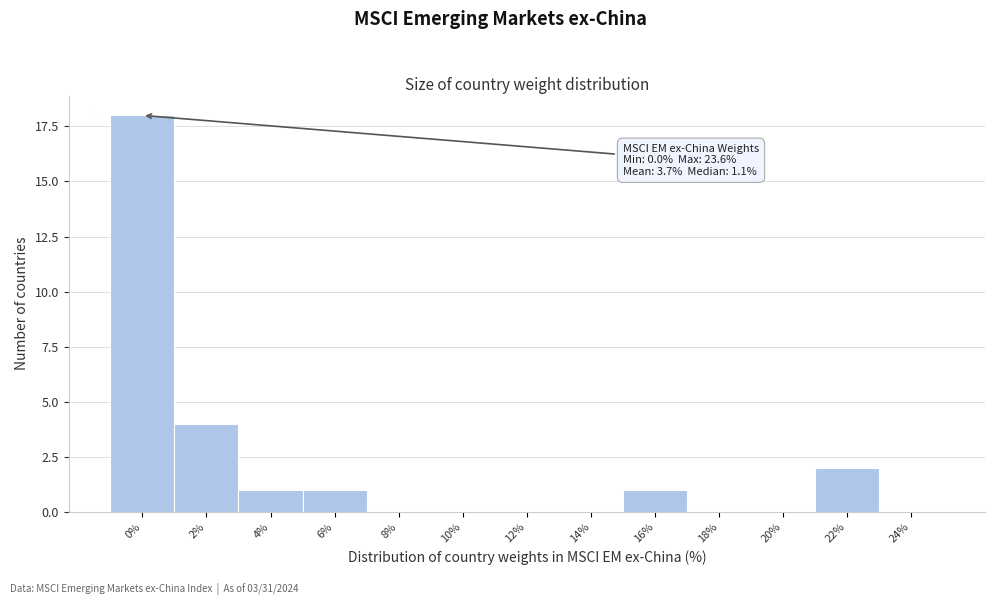

Reading left to right, transcribe all the data shown in this chart.

0%=18	2%=4	4%=1	6%=1	8%=0	10%=0	12%=0	14%=0	16%=1	18%=0	20%=0	22%=2	24%=0